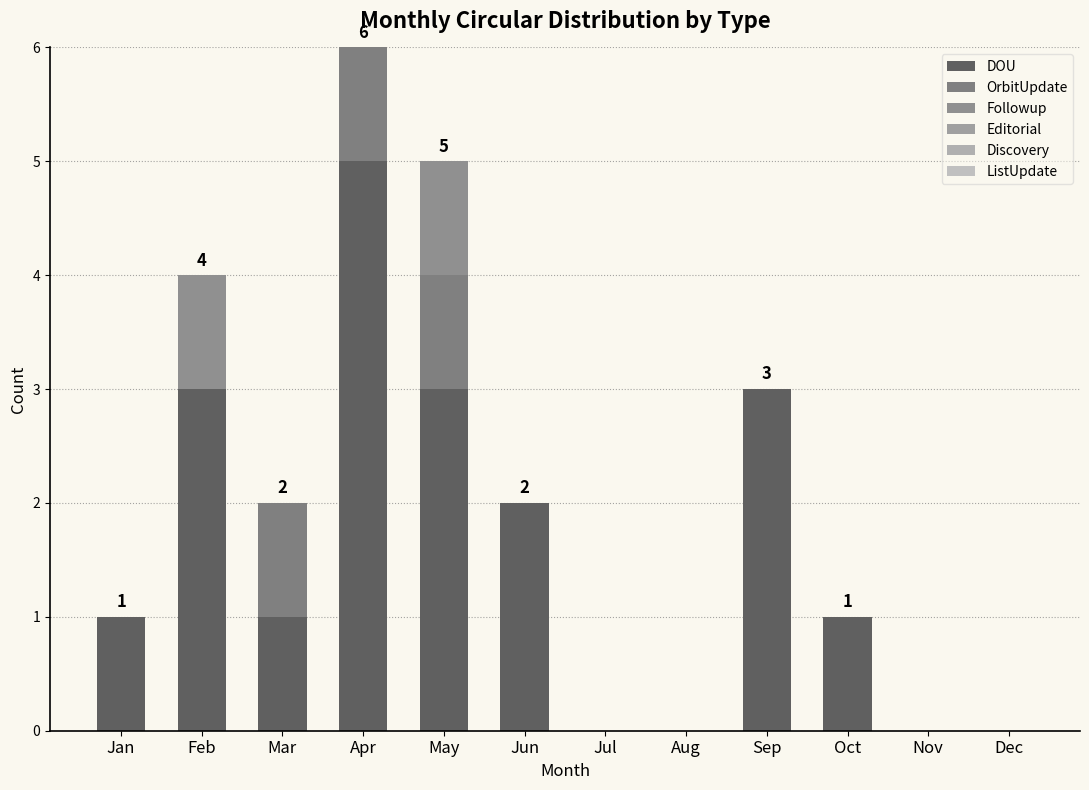

Are the bars grouped side by side (vs. stacked)?

No